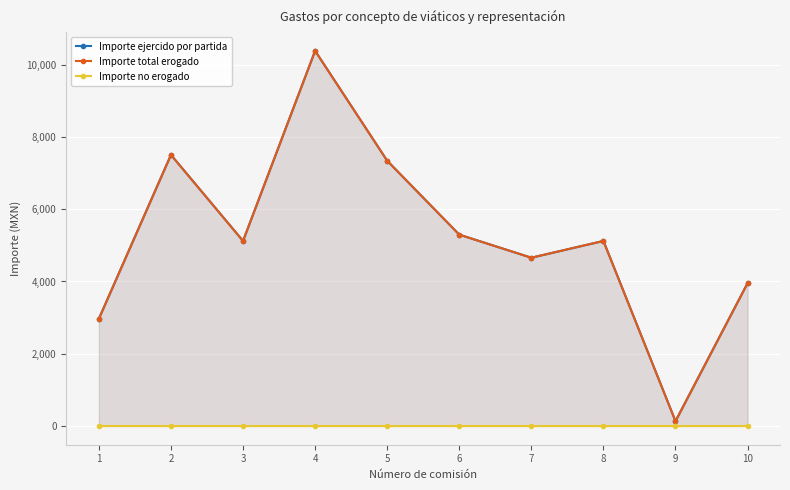

Which series has the largest total across all categories?

Importe ejercido por partida